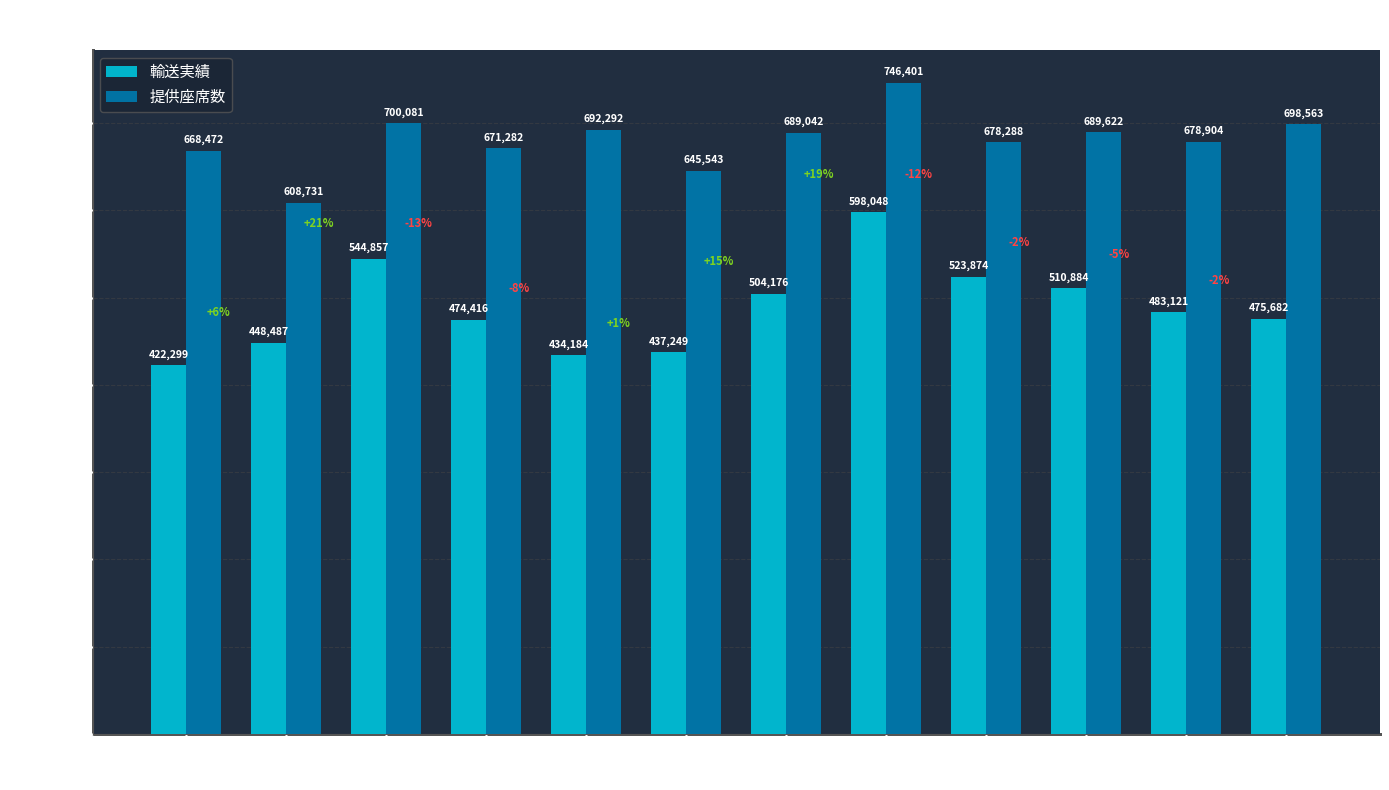

At which category is the sum across all series the highest?

８月